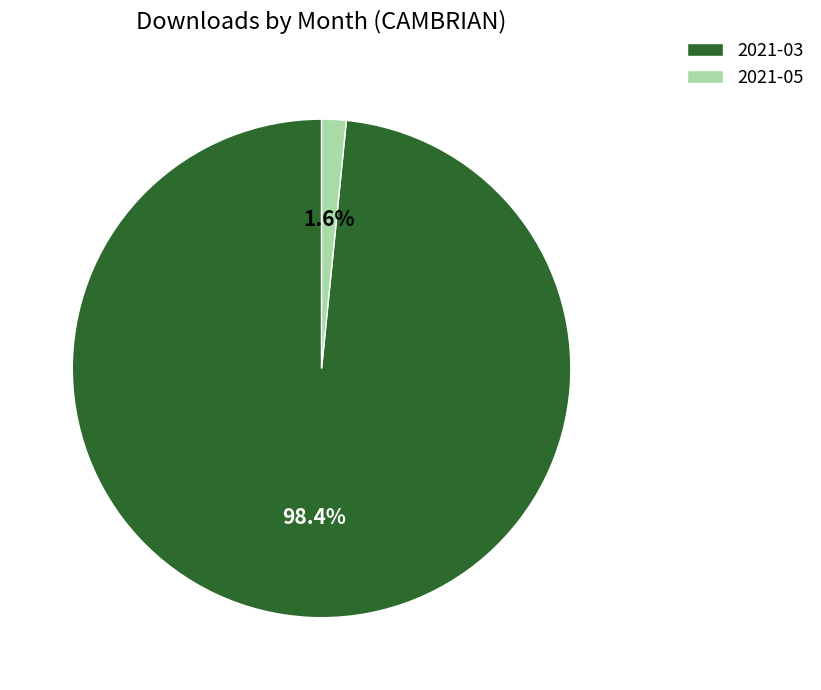

To the nearest percent, what is the average slice percentage?

50%